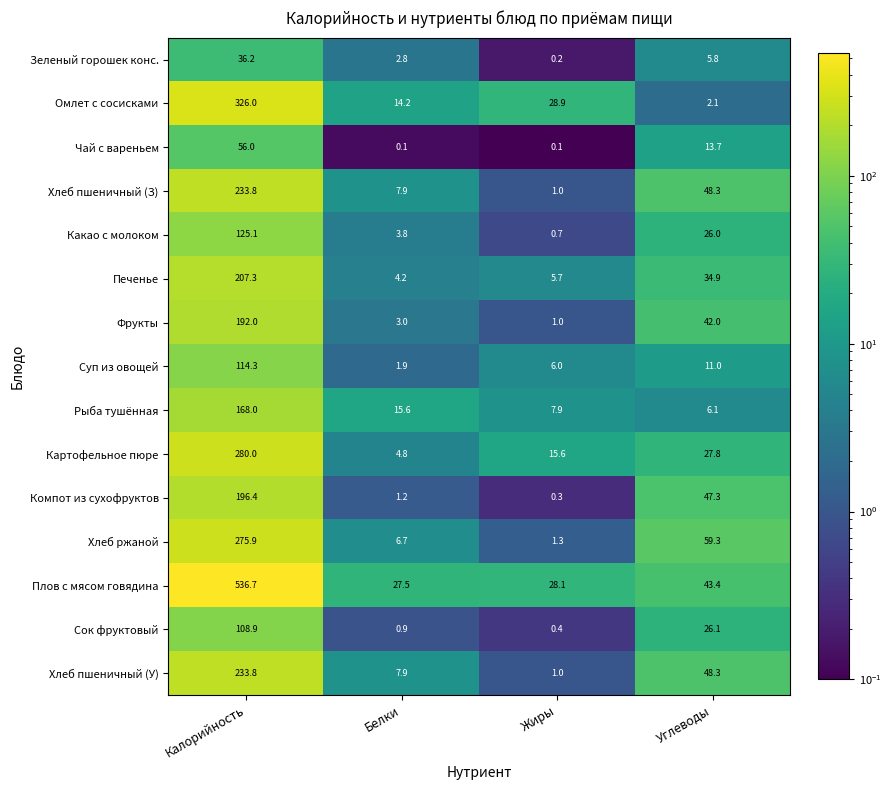

At which label does Какао с молоком reach its minimum?

Жиры